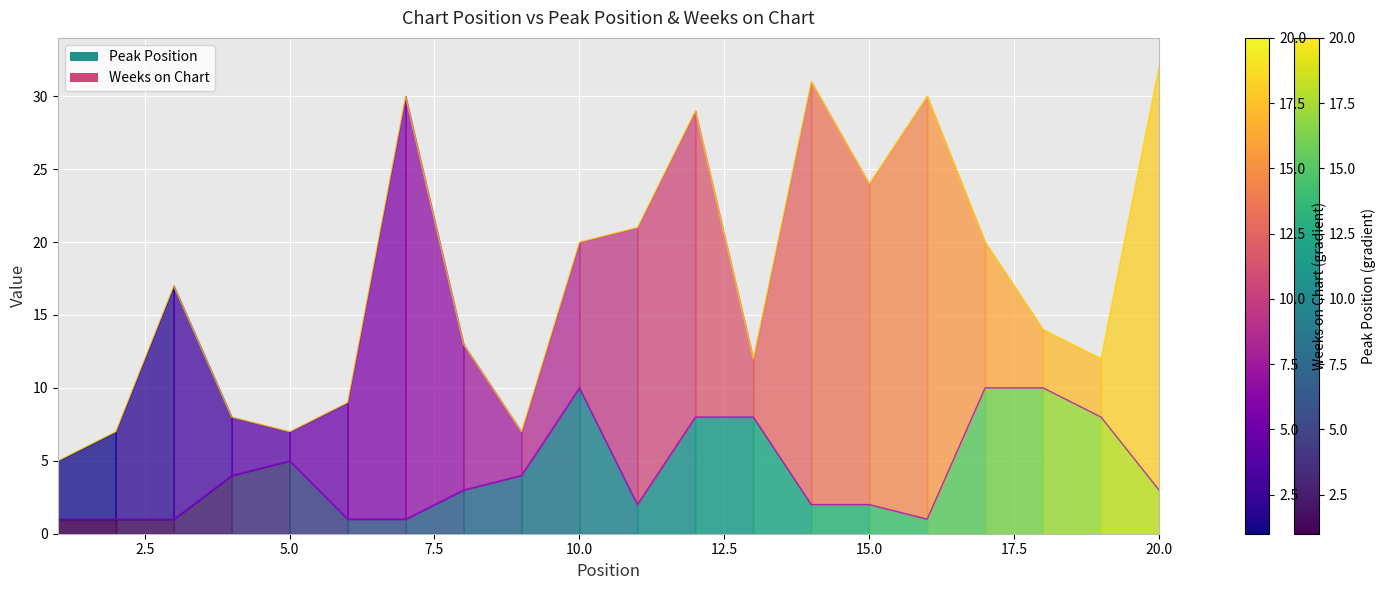

Where does the data first go above 3?

4